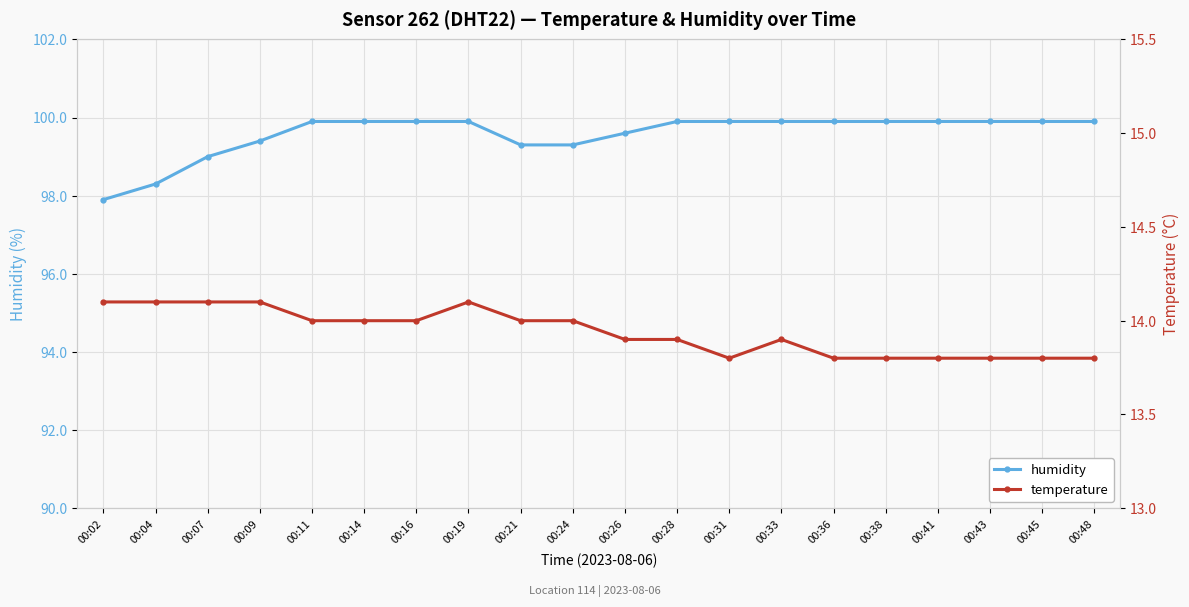

List the series in order of their overall mean, lowest first.

temperature, humidity